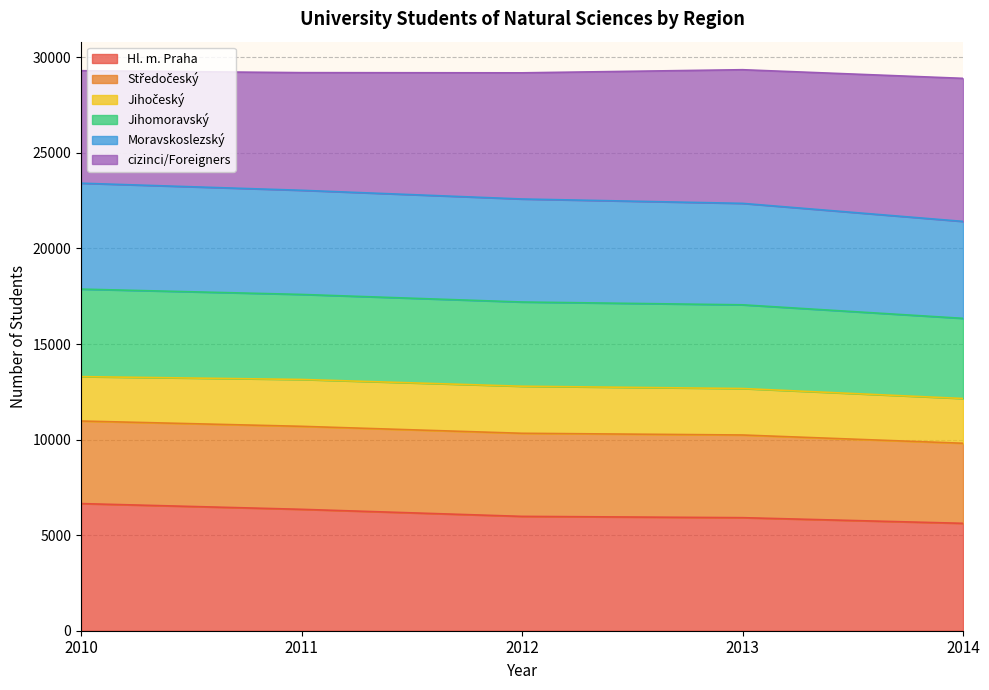

What is the highest value of the Hl. m. Praha series?

6652